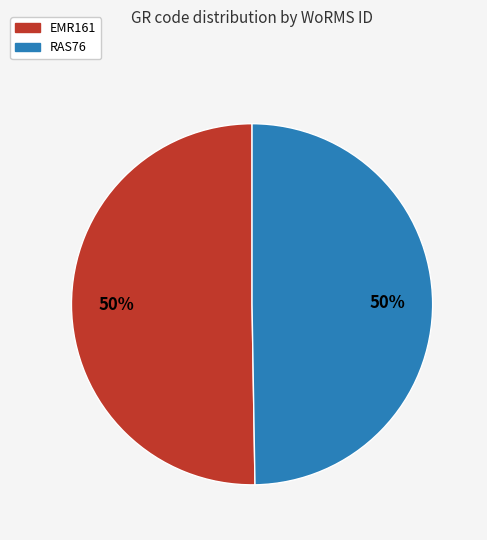

Approximately how many times larger is the value at EMR161 compared to RAS76?

1.0